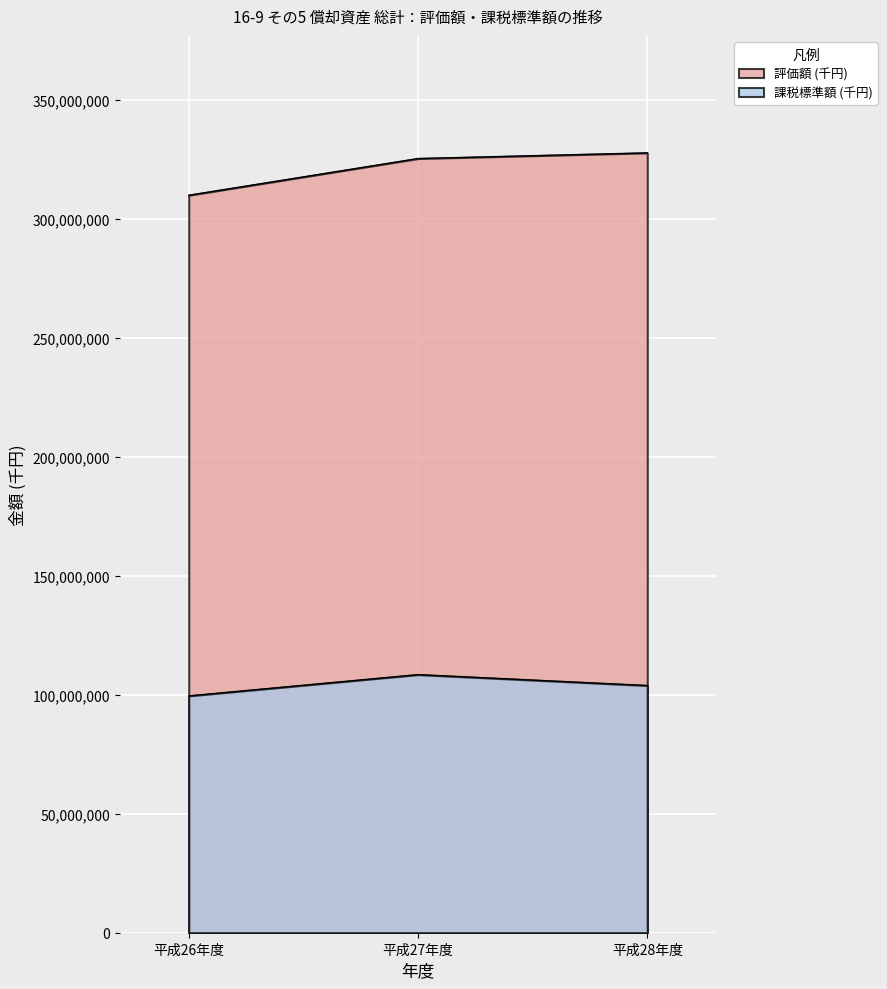

At 平成28年度, list the series in order from largest to smallest.

評価額 (千円), 課税標準額 (千円)